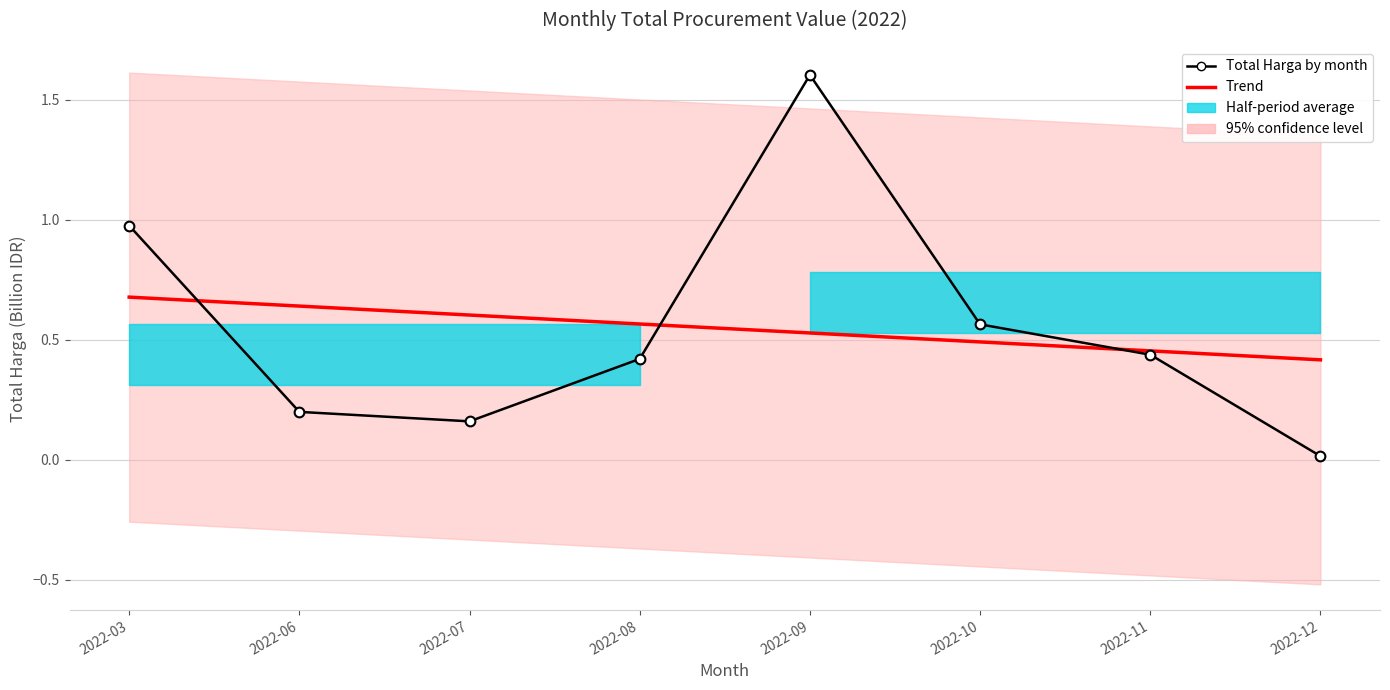

Rank the series by their average value, from highest to lowest.

Total Harga by month, Trend